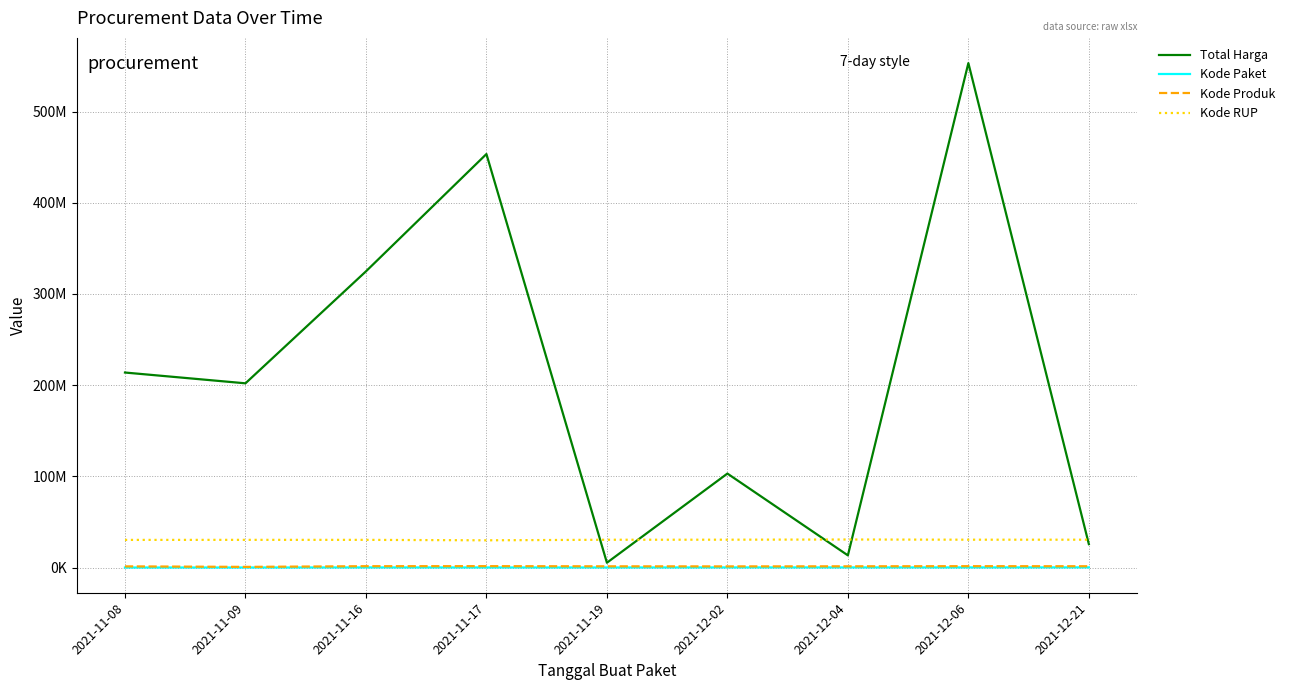

True or false: Kode Paket has more than 0 points higher than both neighbors.

True